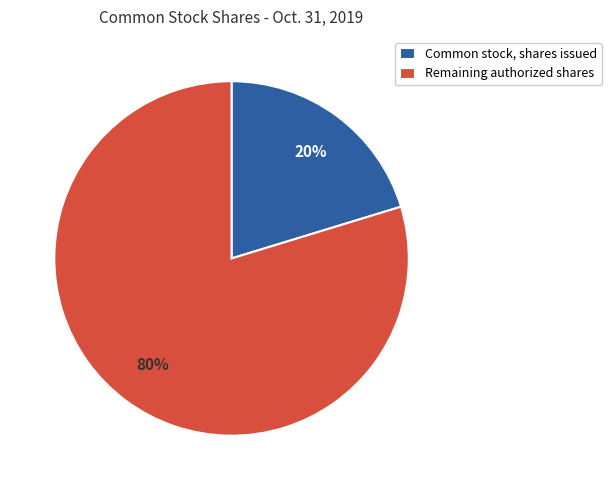

To the nearest percent, what is the average slice percentage?

50%